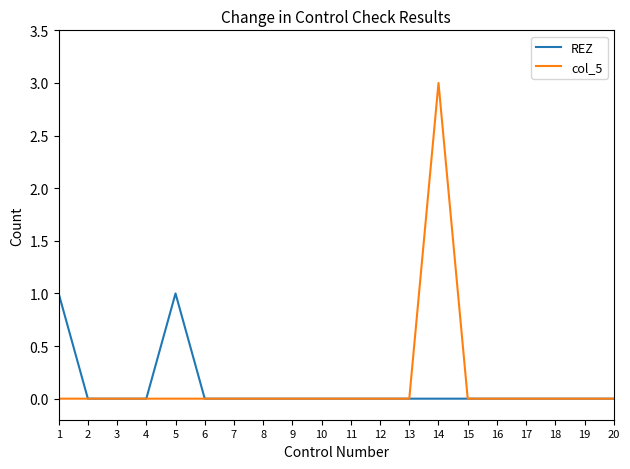

True or false: col_5 has a value of 0 at 4.

True